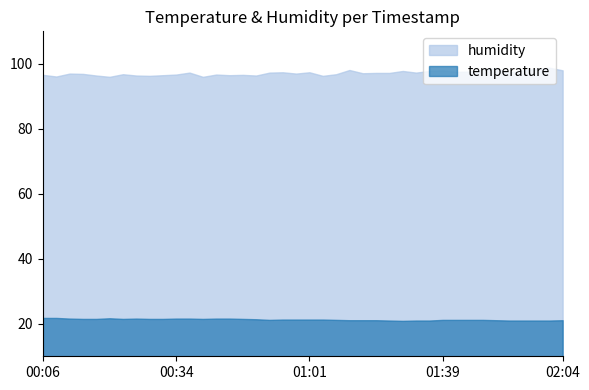

Is it true that temperature equals 8.5 at 00:06?

False